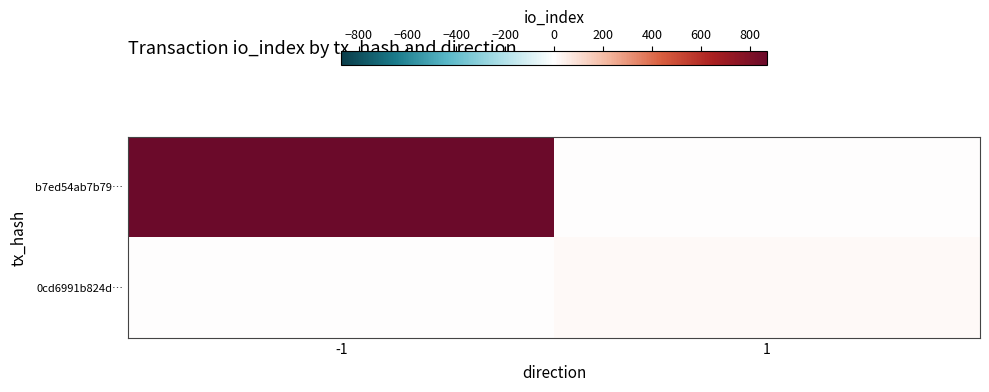

At how many categories does at least one series exceed 761?

1